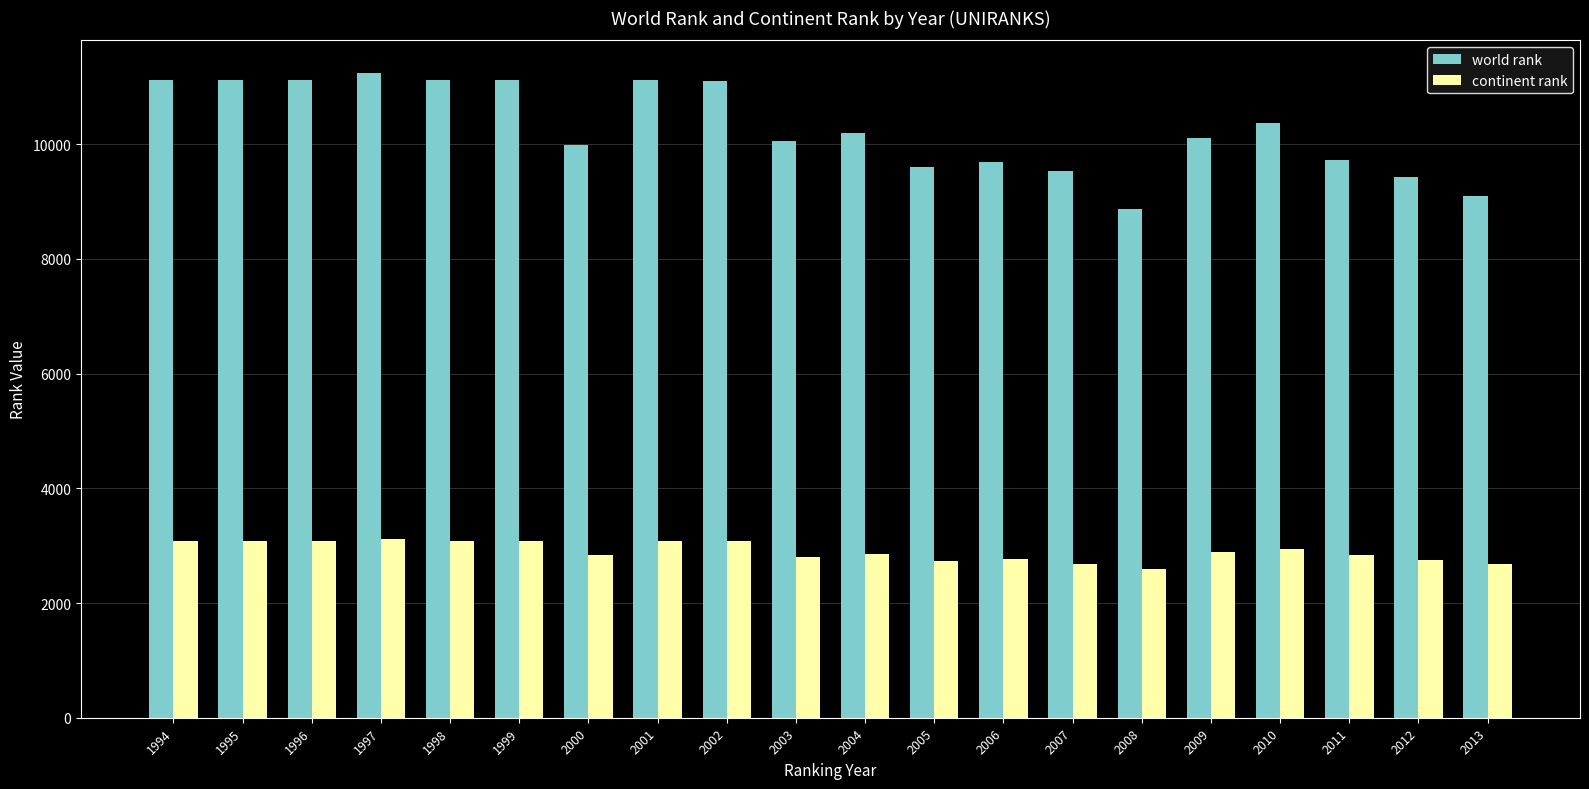

The world rank series shows 9535 at 2007. True or false?

True